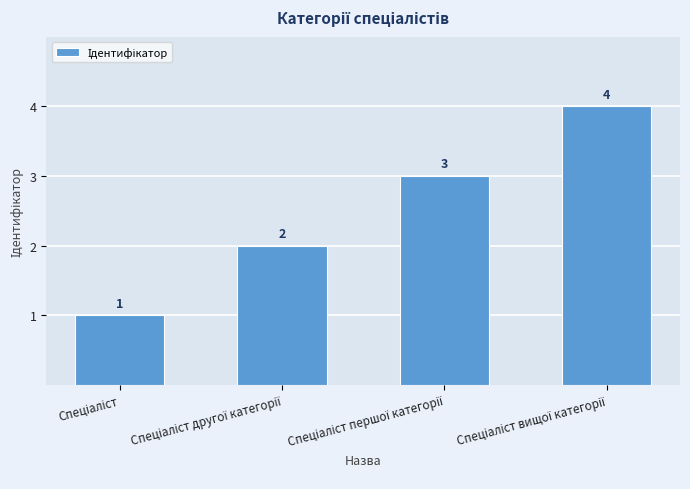

What is the sum of all values?

10